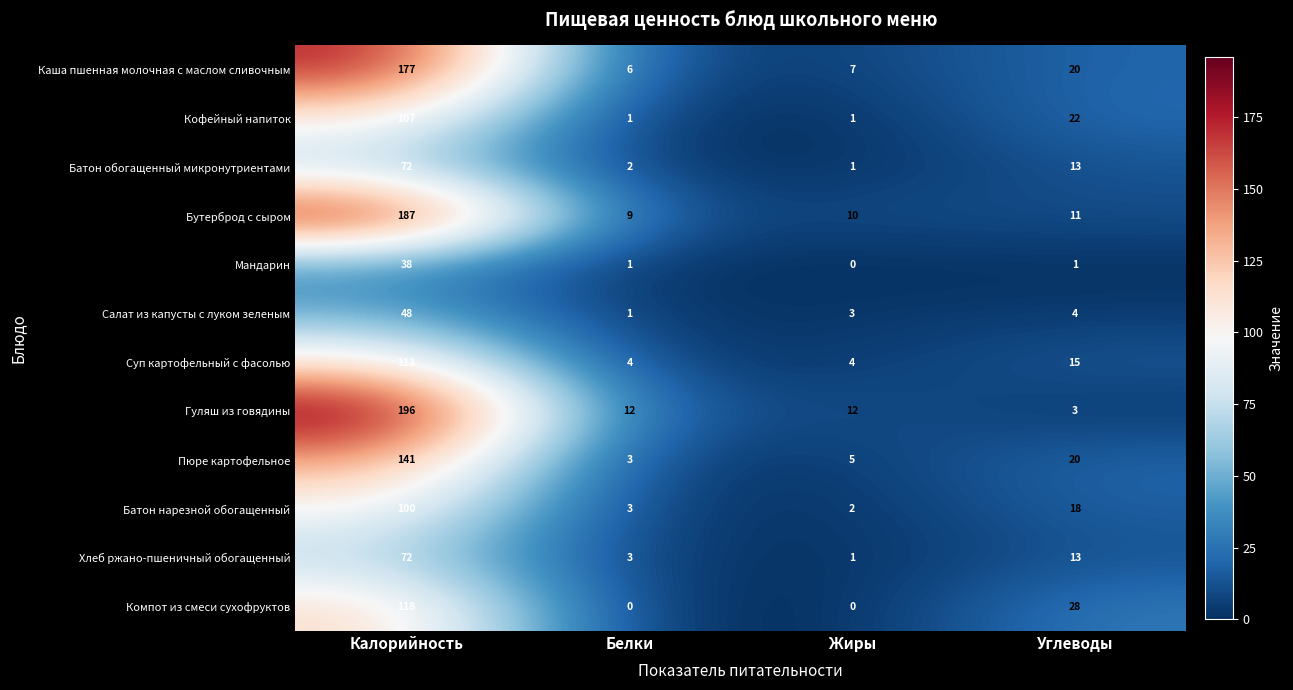

Which label corresponds to the largest value in the chart?

Калорийность